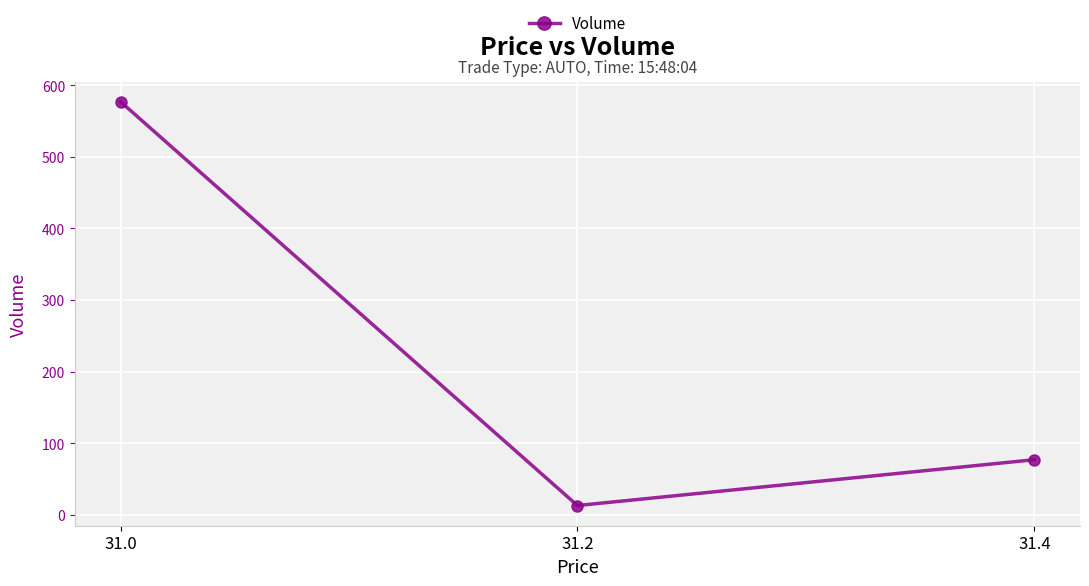

What is the ratio of the value at 31.2 to the value at 31.4?

0.2